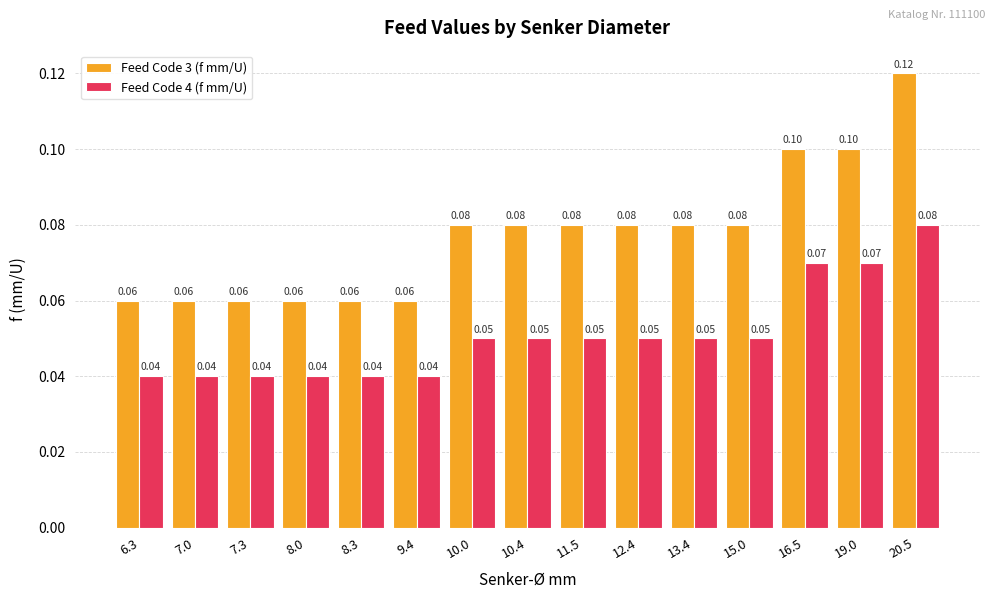

How many bars are there in total?

30